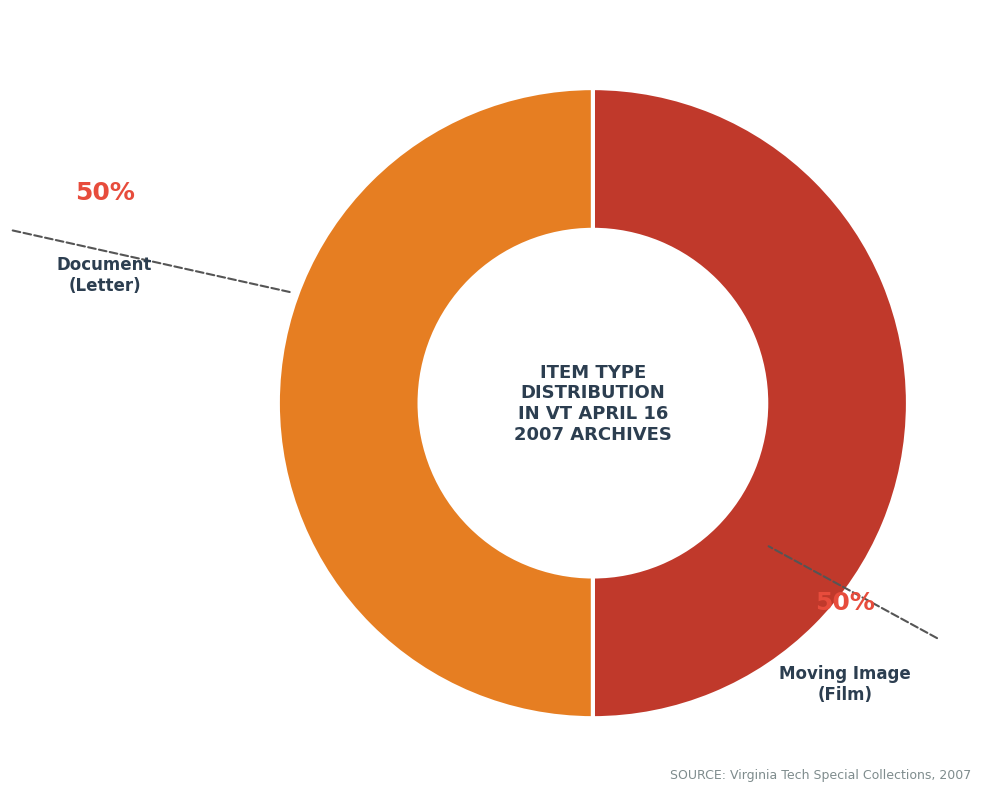

To the nearest percent, what is the average slice percentage?

50%